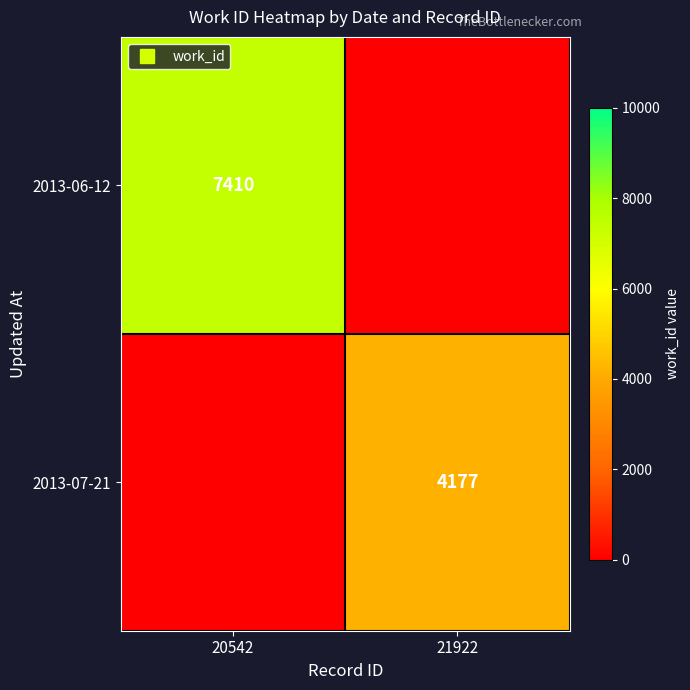

The value of 2013-07-21 at 20542 is -1429. True or false?

False